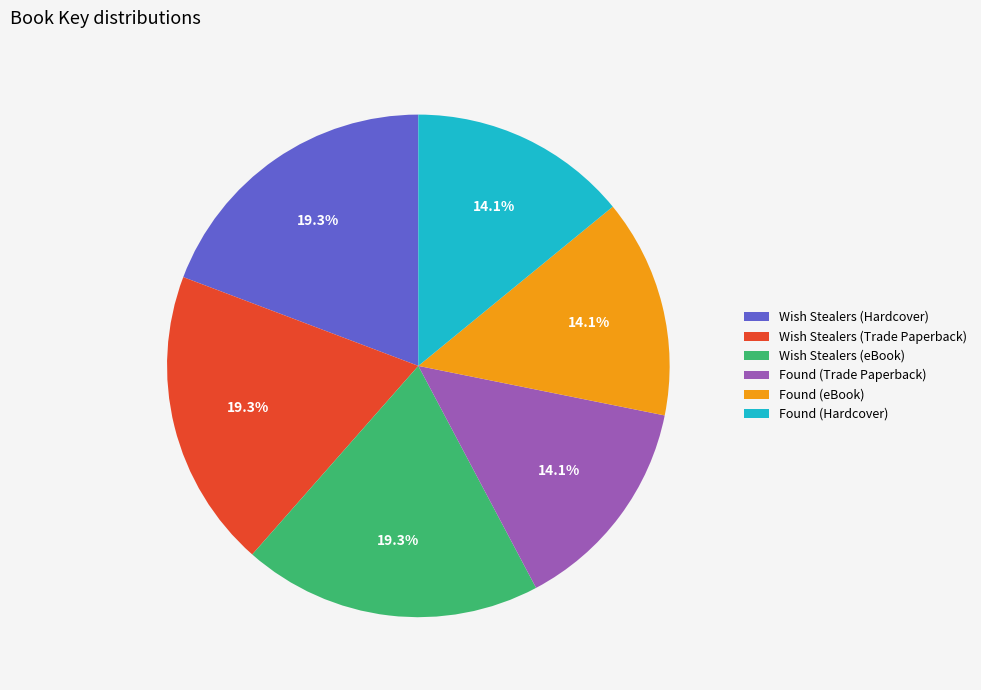

To the nearest percent, what is the difference between the Found (eBook) and Wish Stealers (eBook) slice percentages?

5%